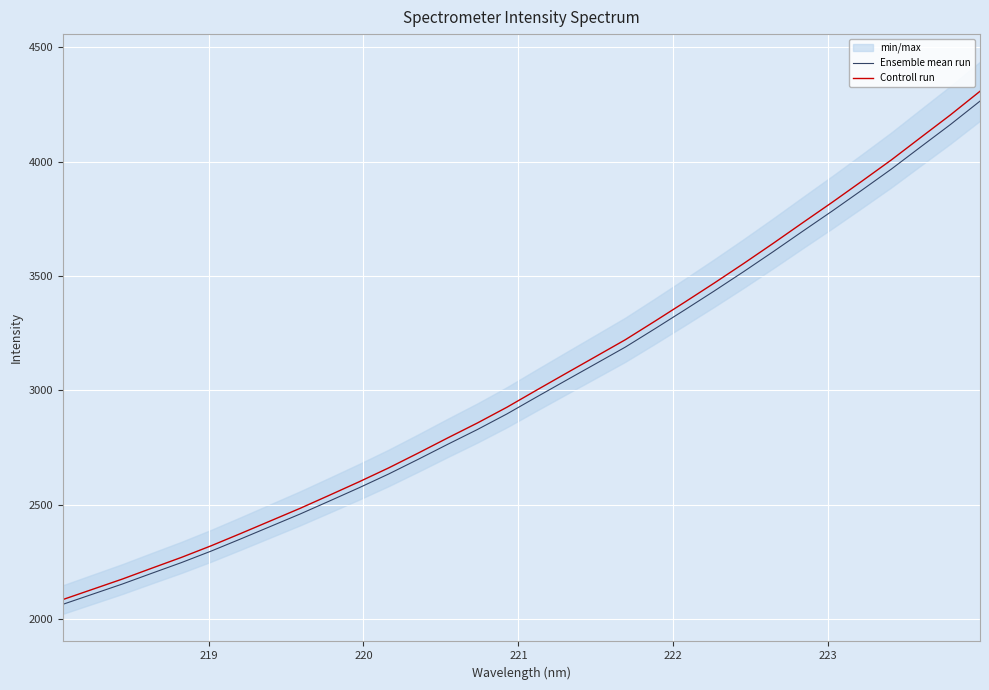

How many lines are shown in the chart?

2